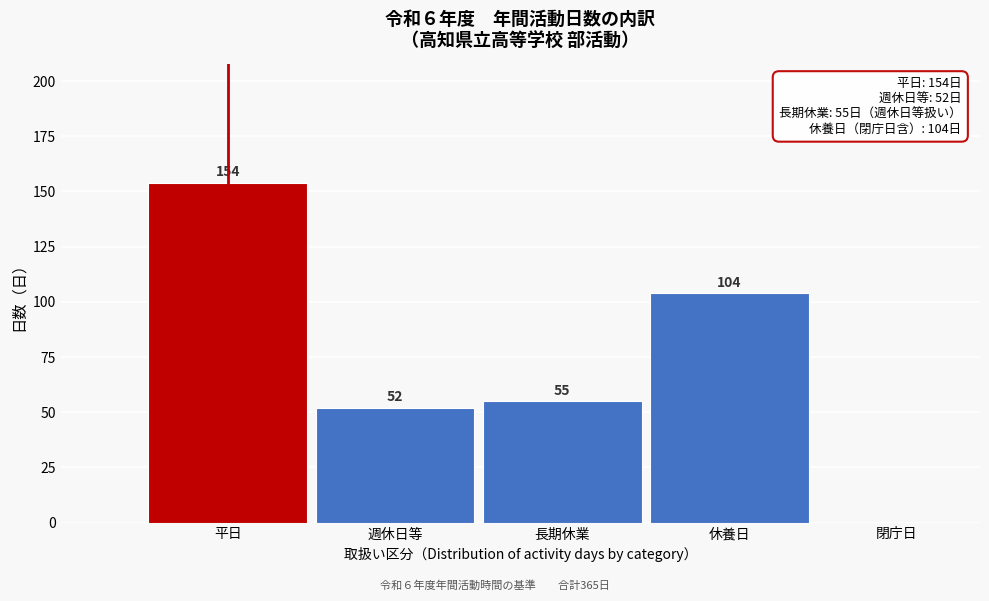

Reading left to right, list all the values displayed in this chart.

平日=154	週休日等=52	長期休業=55	休養日=104	閉庁日=0